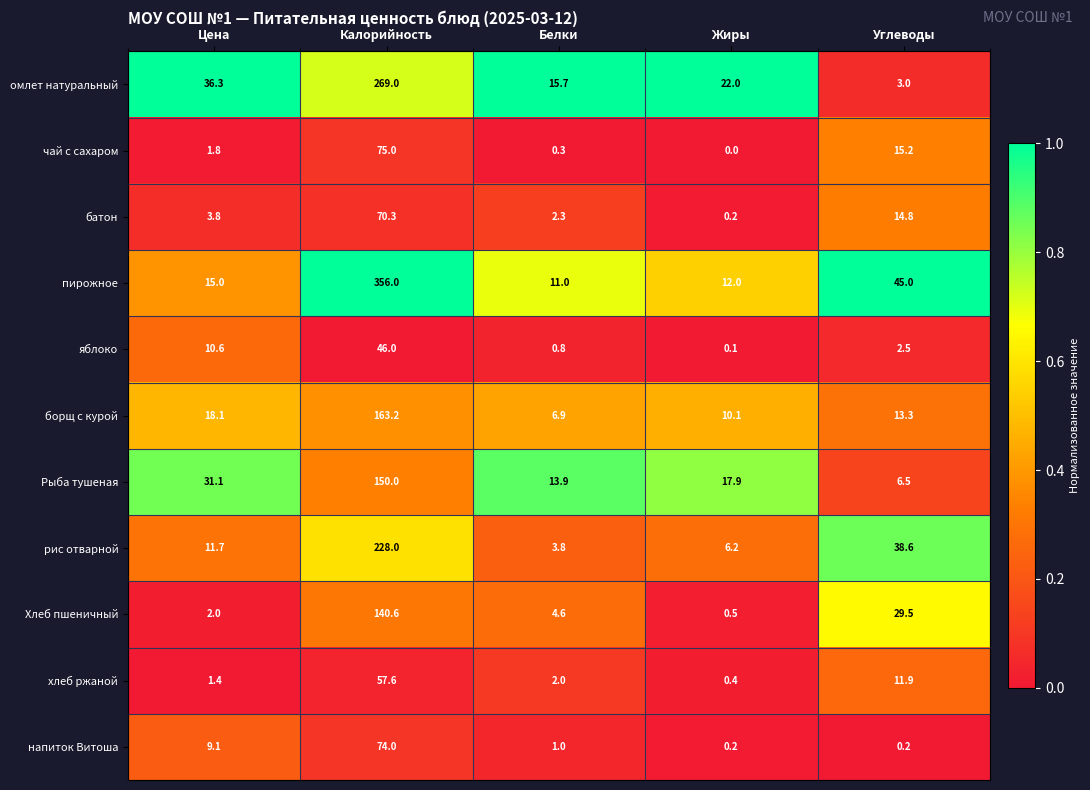

What is the difference between the highest and lowest values at Жиры?

22.0